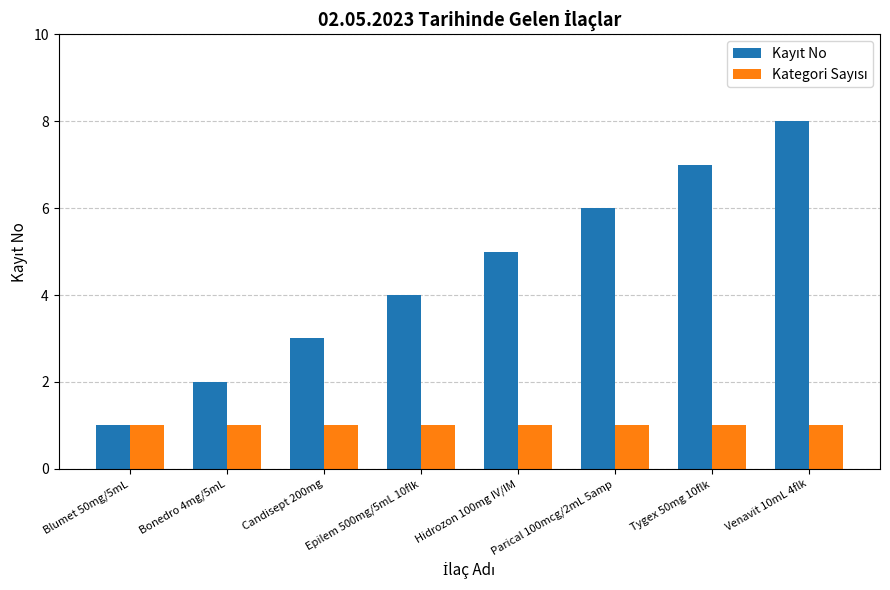

How many categories are shown in the chart?

8